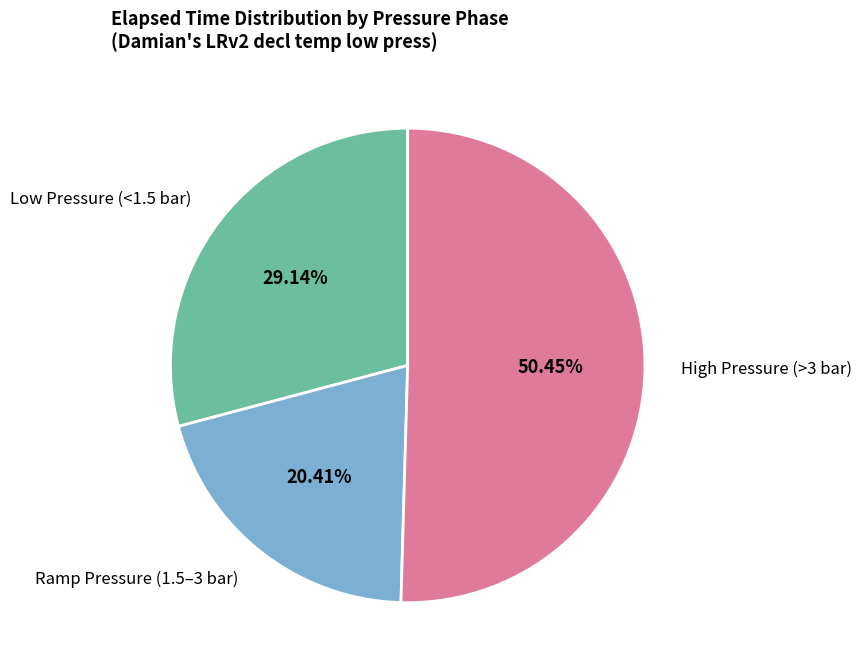

Do Ramp Pressure (1.5–3 bar) and High Pressure (>3 bar) together represent more than half of the pie?

Yes